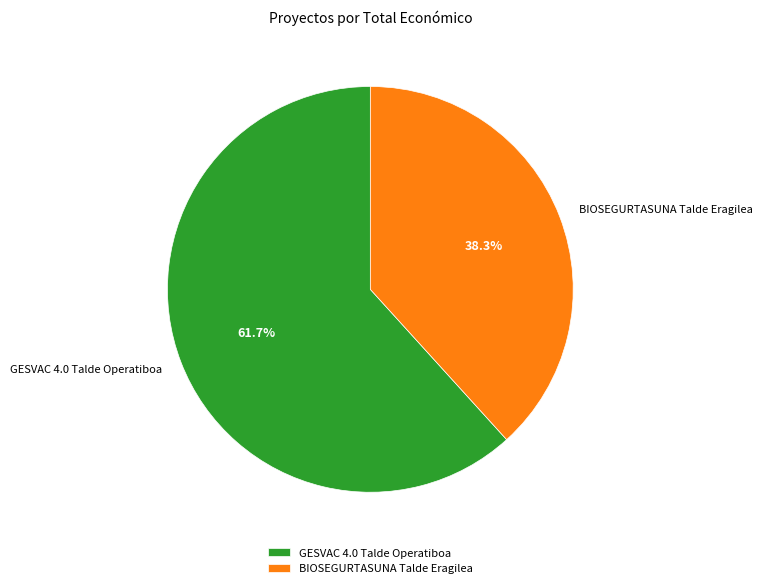

What percentage is the BIOSEGURTASUNA Talde Eragilea slice, to the nearest percent?

38%